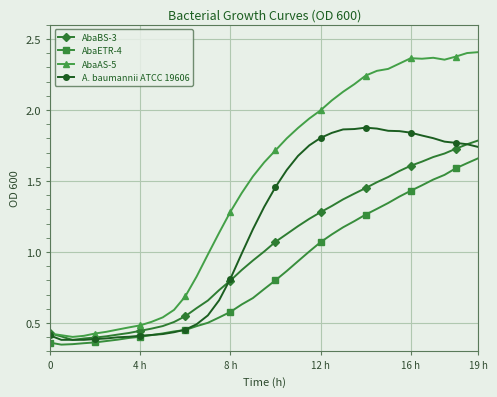

True or false: AbaETR-4 and AbaAS-5 intersect in this chart.

False